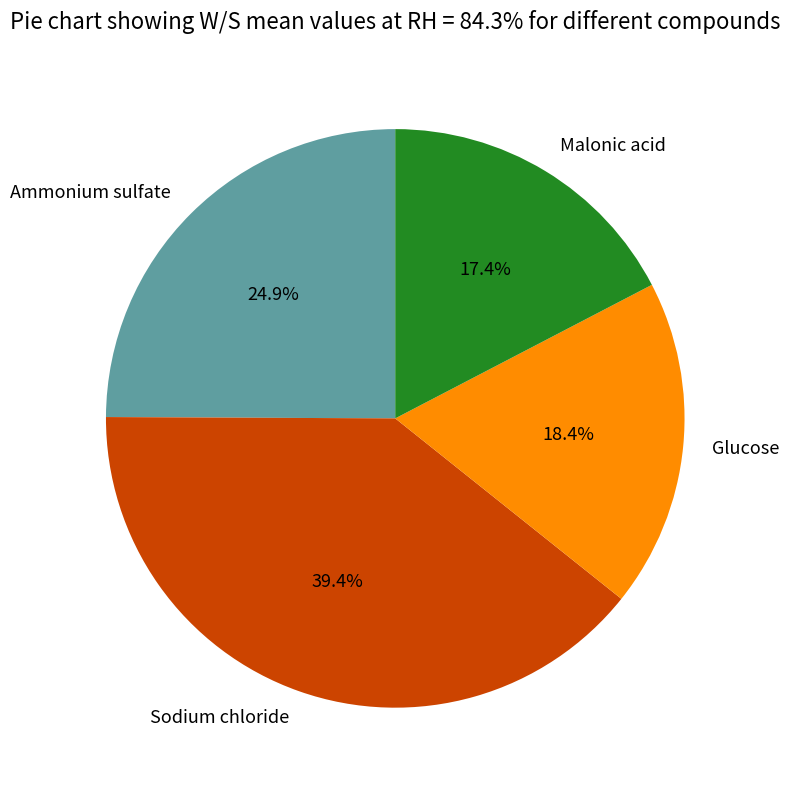

To the nearest percent, what is the combined percentage of Ammonium sulfate and Sodium chloride?

64%